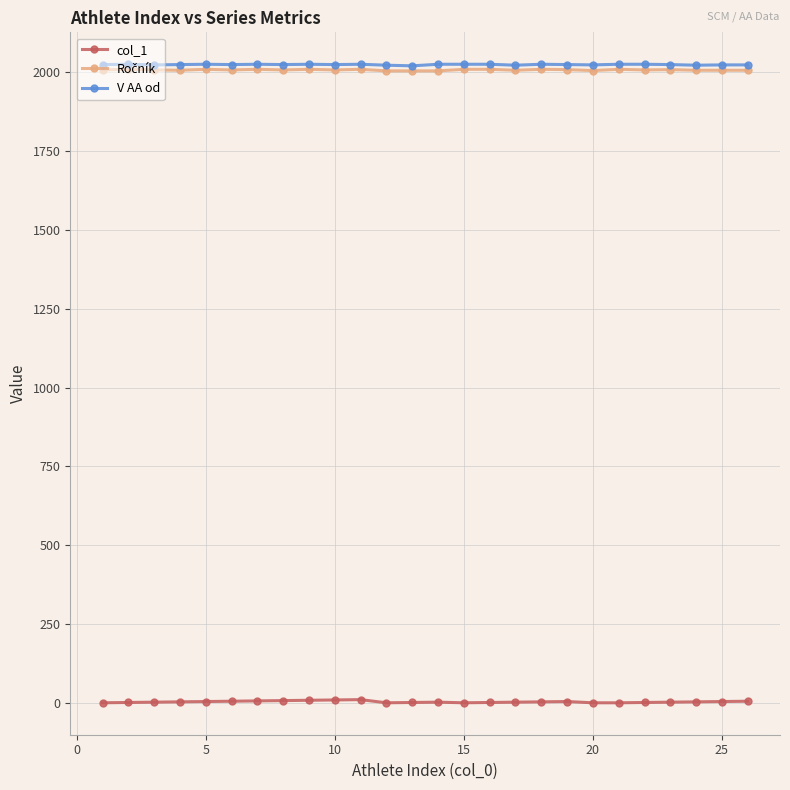

At how many categories does at least one series exceed 791?

26